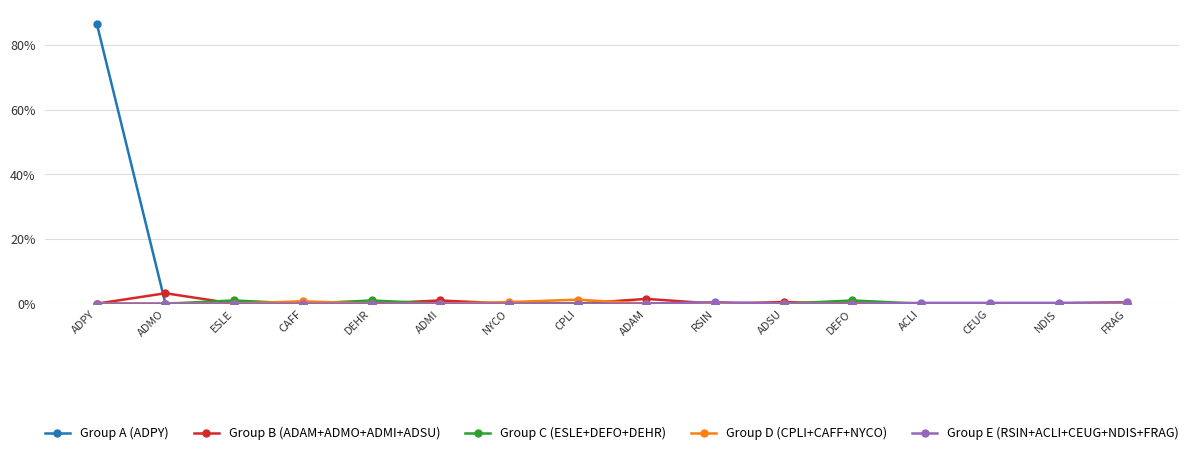

What is the greatest value displayed?

86.6